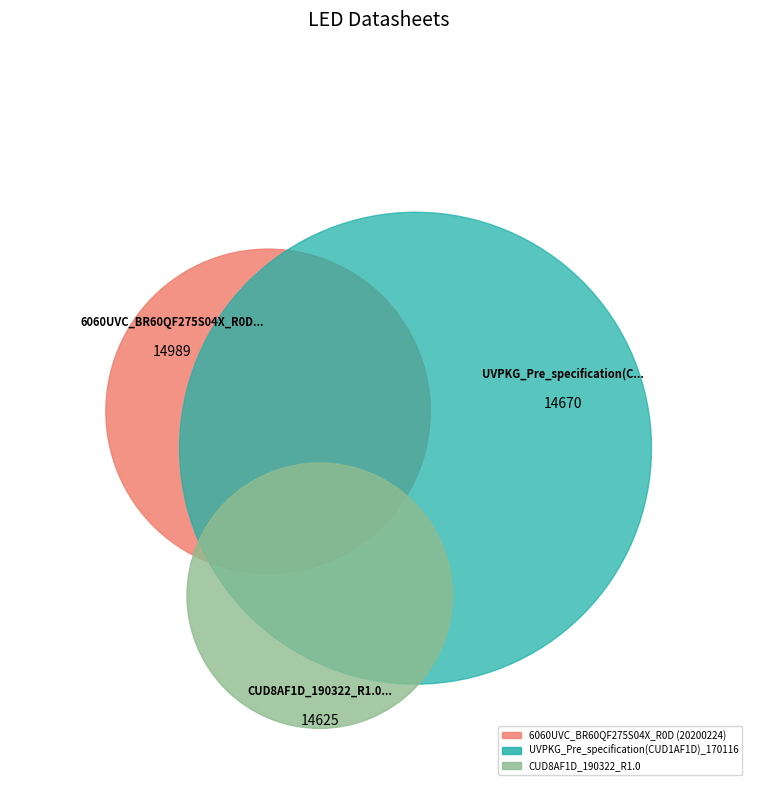

To the nearest percent, what portion does 6060UVC_BR60QF275S04X_R0D (20200224) represent?

34%